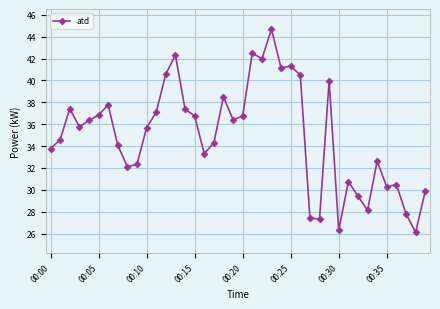

Does the chart display data point markers on the line(s)?

Yes